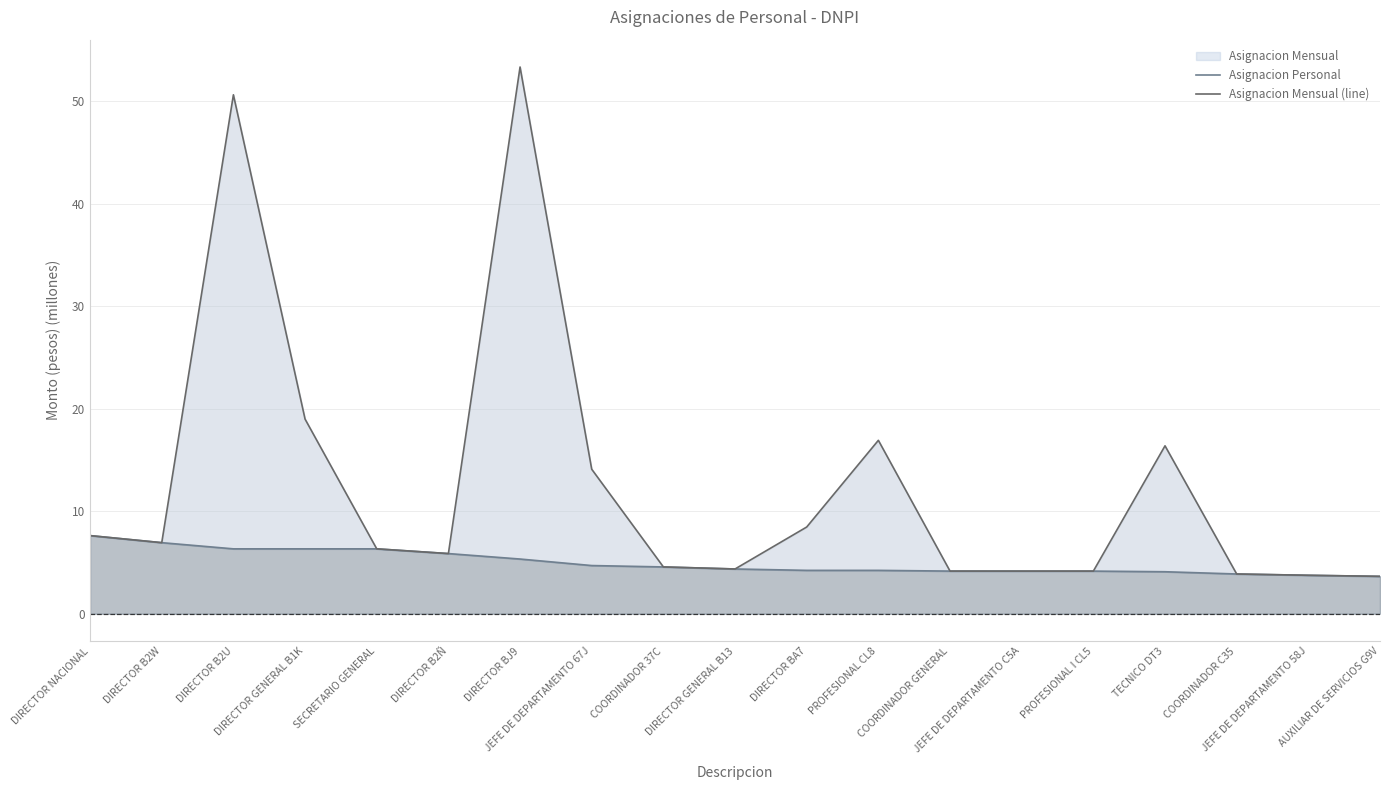

What is the label of the 6th point from the right?

JEFE DE DEPARTAMENTO C5A